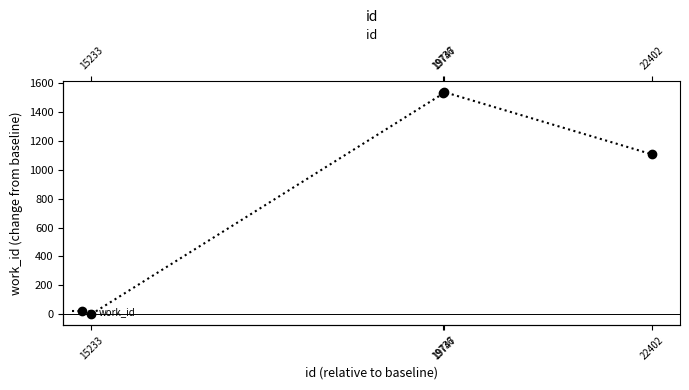

What is the value of the 3rd point from the left?

1538